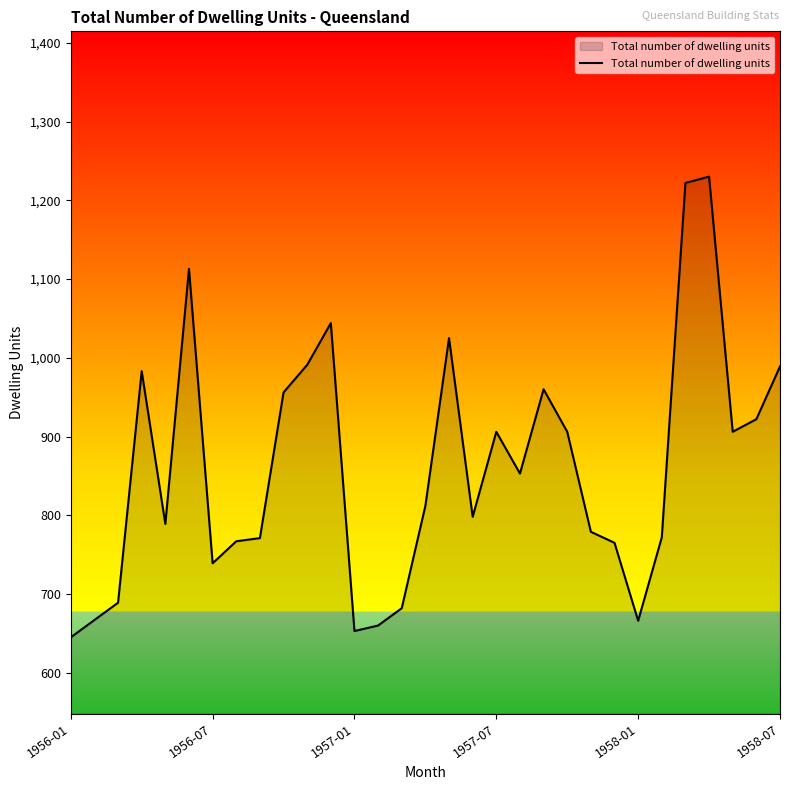

What is the greatest value displayed?

1230